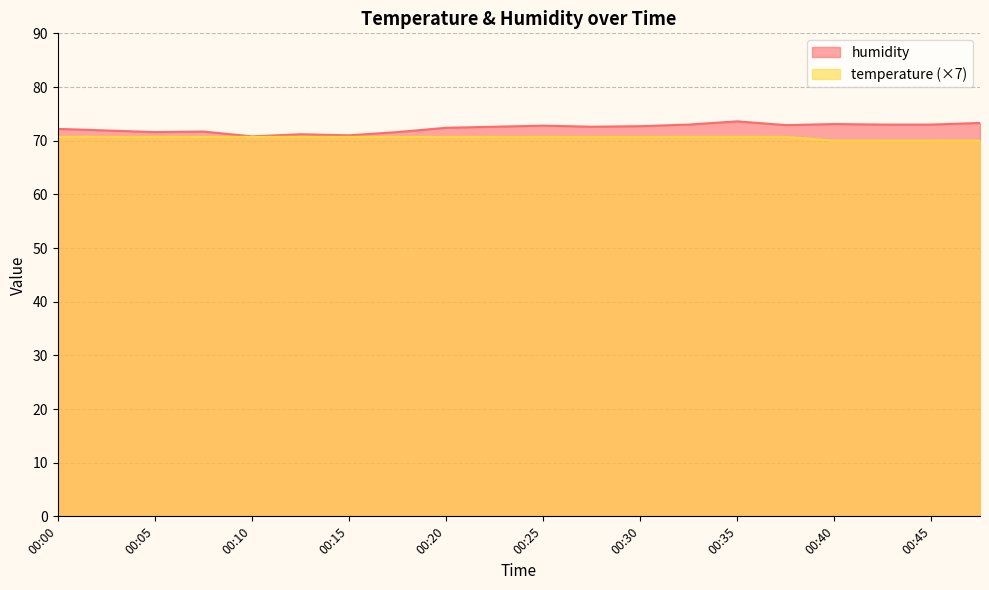

At which category does humidity reach its first local peak?

00:08